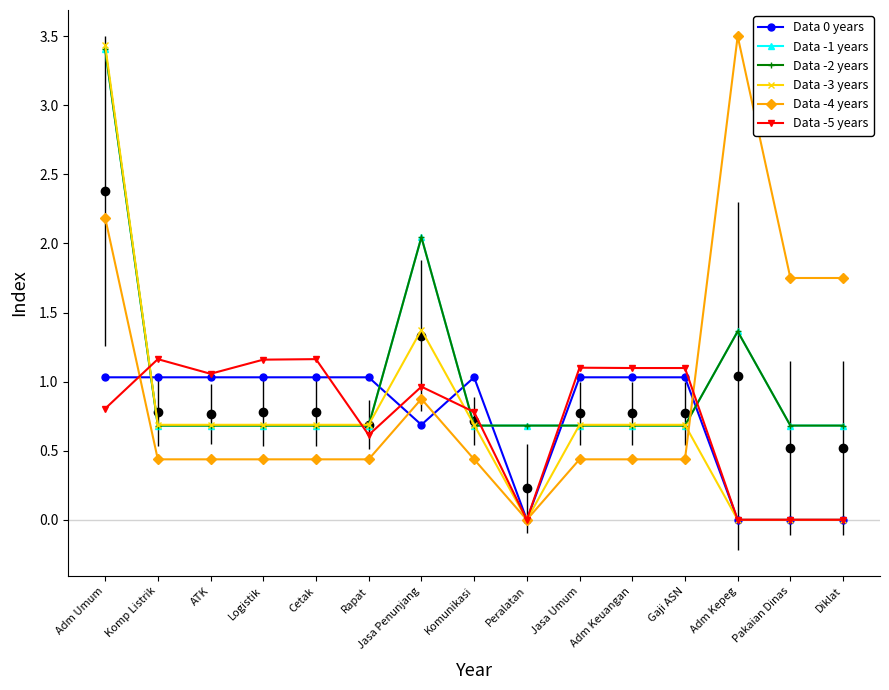

What is the sum of the Data -2 years values at Peralatan and Diklat?

1.4